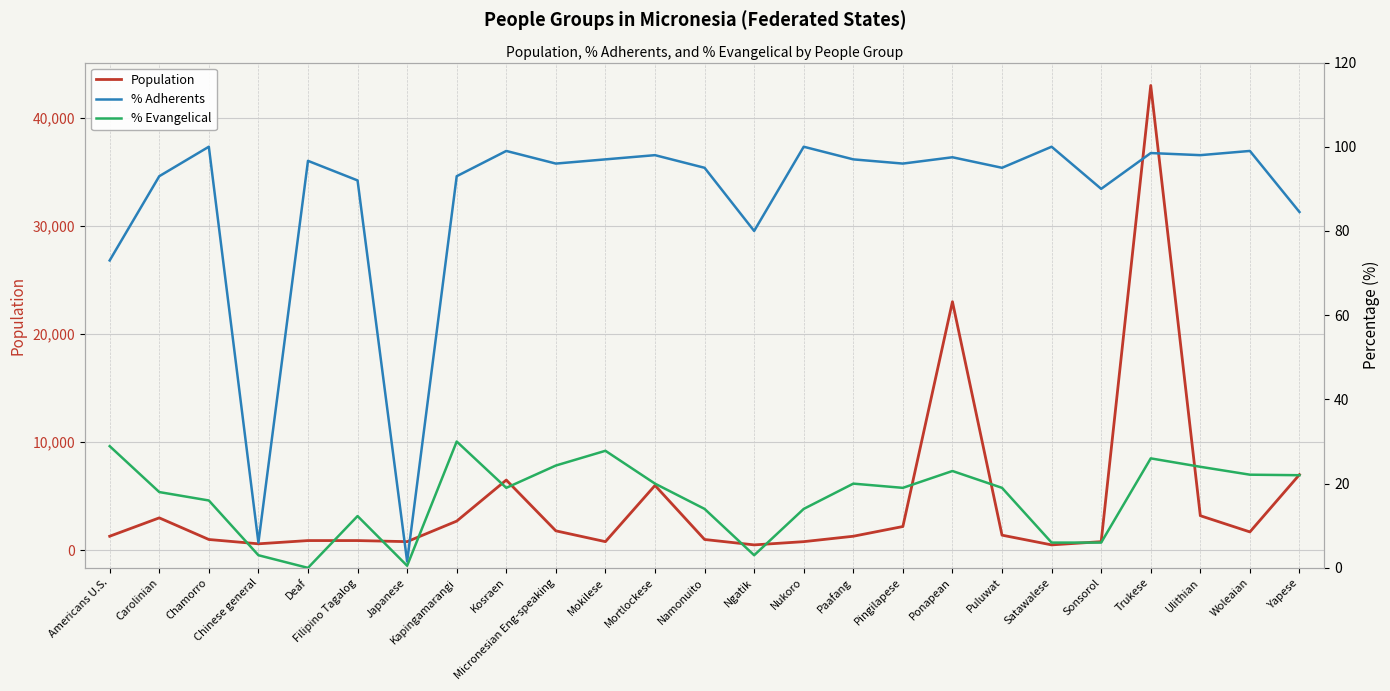

How many data points in % Adherents are less than 96?

11